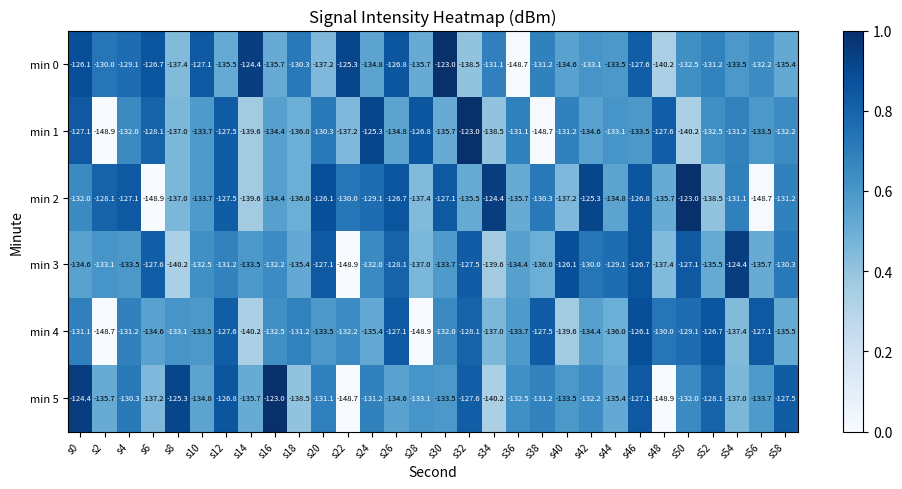

At which category is the sum across all series the highest?

s46